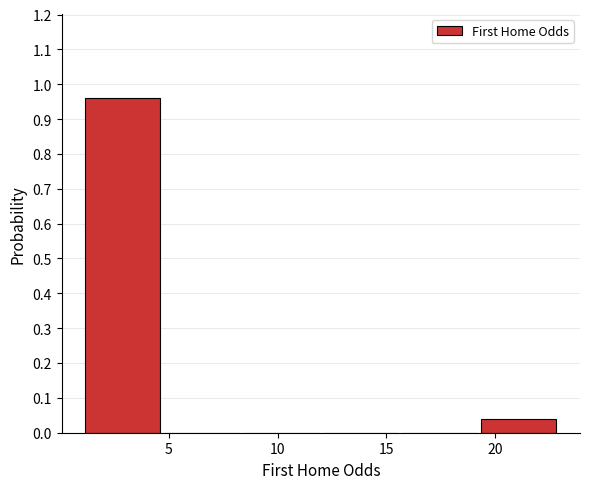

Reading left to right, list every bar in this chart as the range it spans on the x-axis followed by its height. Neither the bar edges nor the heights are printed on the chart, so give them approximately, as read against the axes.

1.0 to 5.0: 0.96
5.0 to 8.5: 0
8.5 to 12.0: 0
12.0 to 15.5: 0
15.5 to 19.5: 0
19.5 to 23.0: 0.04